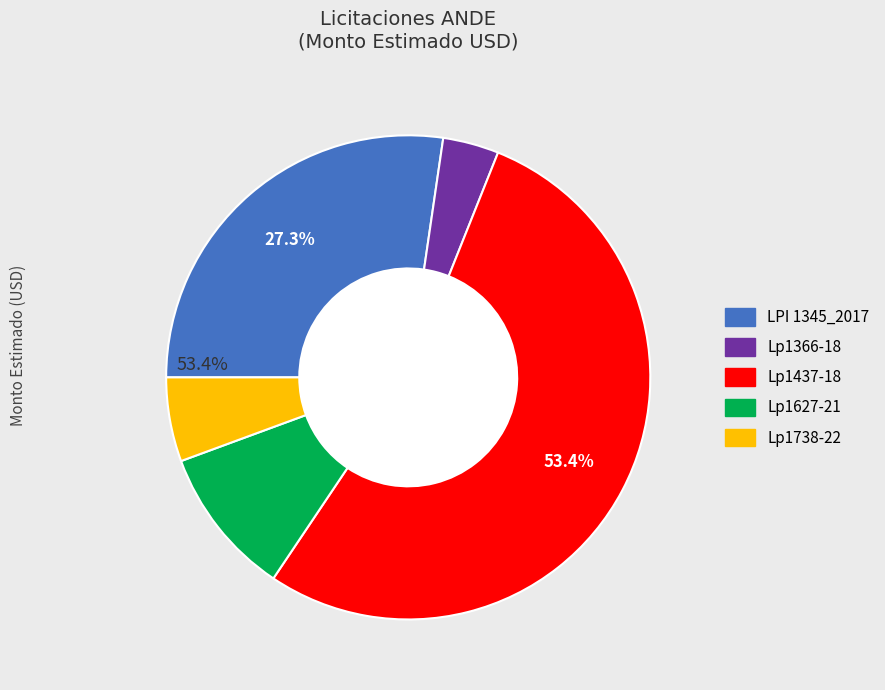

What is the largest slice in the pie chart?

Lp1437-18